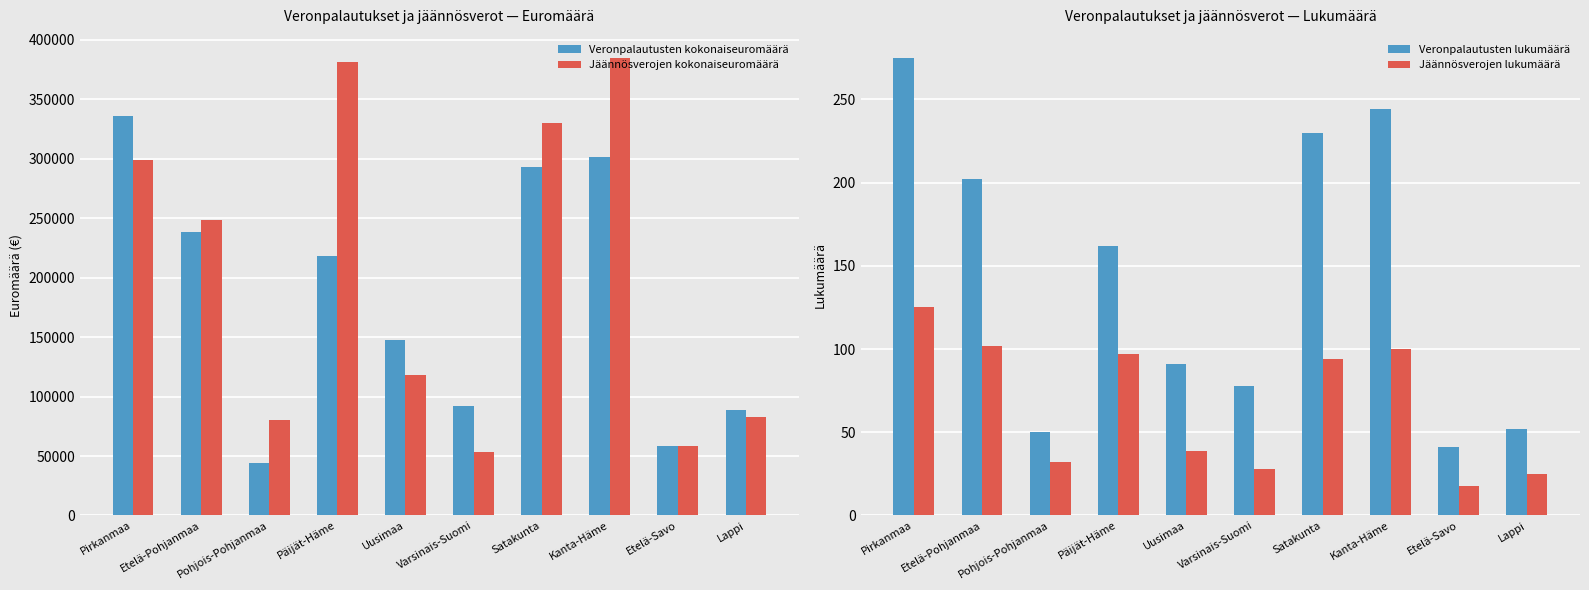

True or false: Jäännösverojen kokonaiseuromäärä has a value of 39115.3 at Etelä-Savo.

False